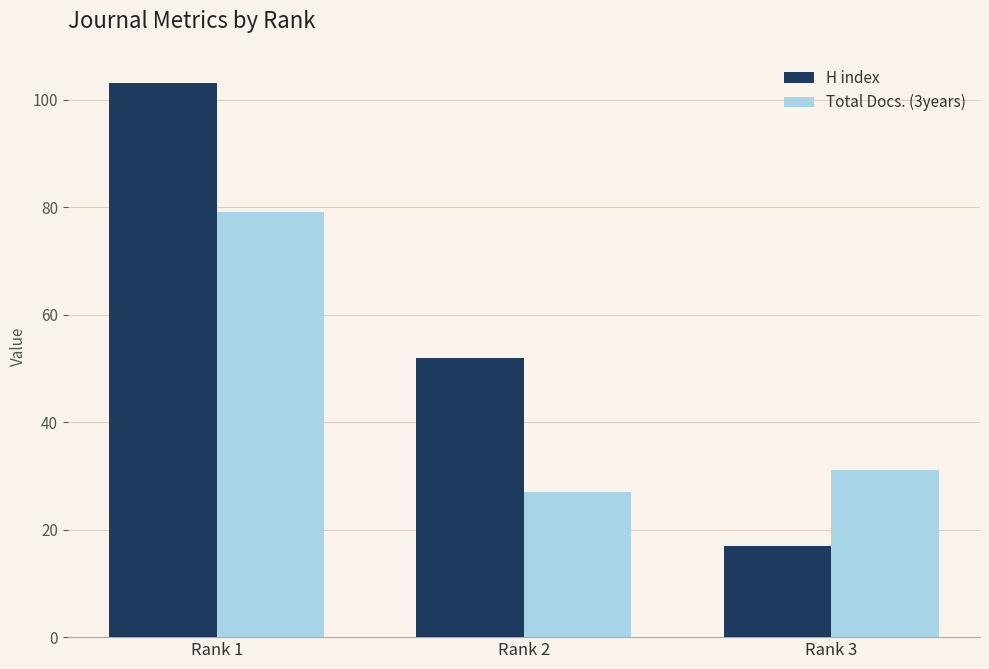

What is the difference between the maximum and second lowest values in the H index series?

51